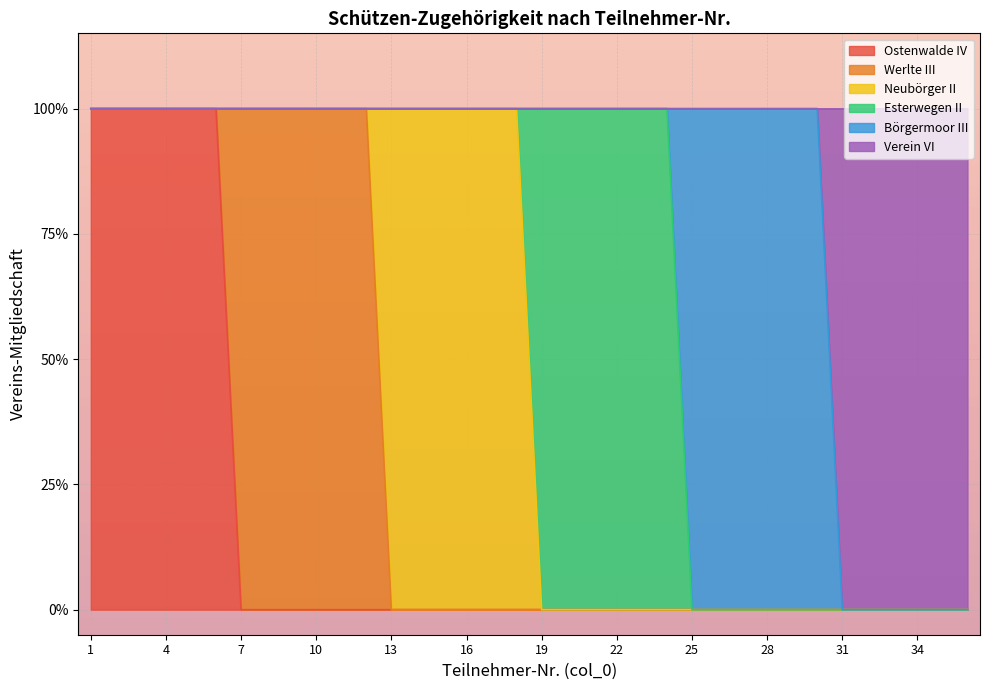

True or false: Neubörger II and Verein VI intersect in this chart.

False